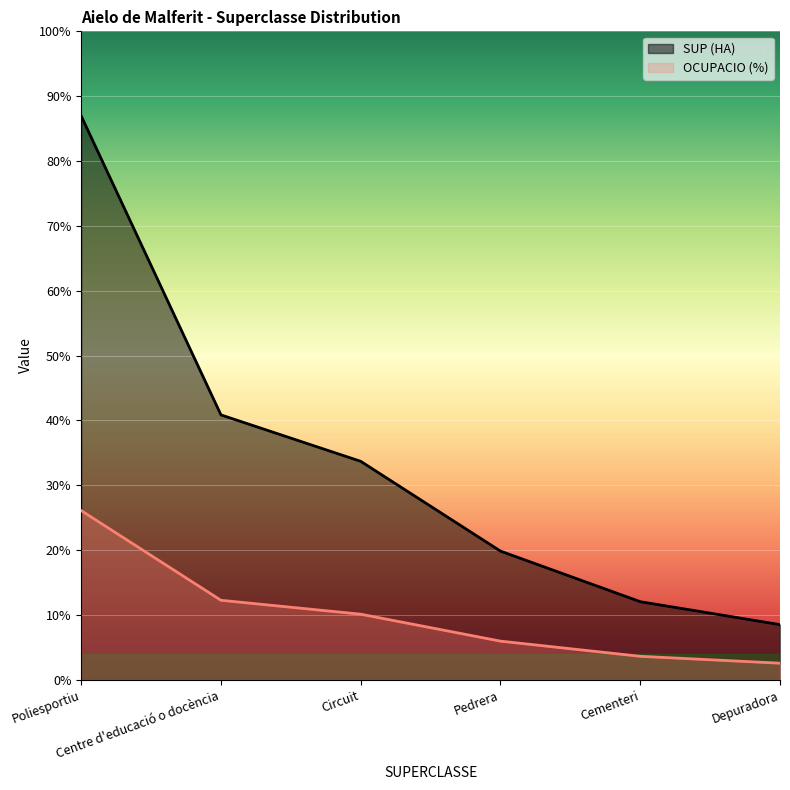

True or false: OCUPACIO (%) has a value of 1.8 at Poliesportiu.

False